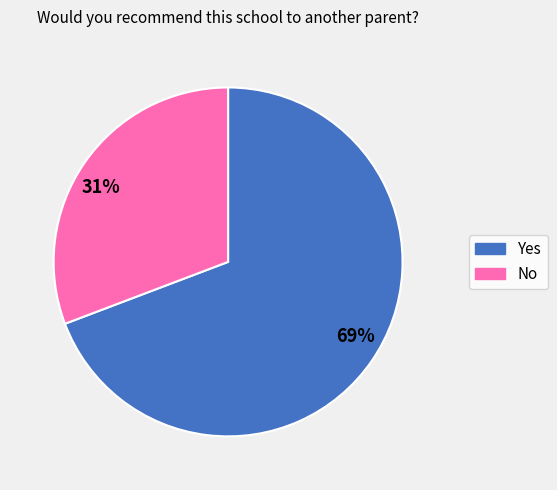

How many segments does this pie chart have?

2